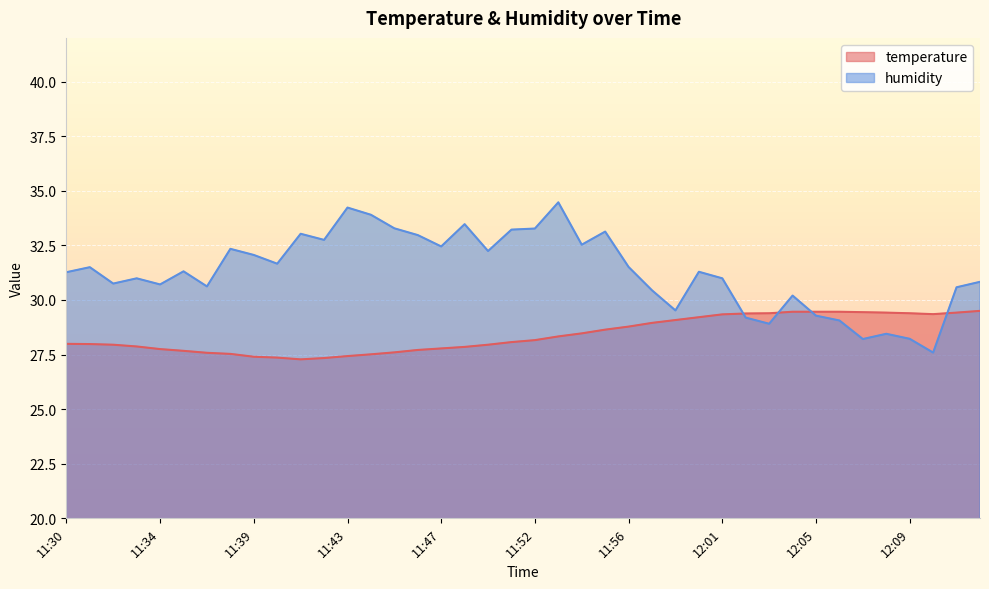

The value of temperature at 11:46 is 27.7. True or false?

True